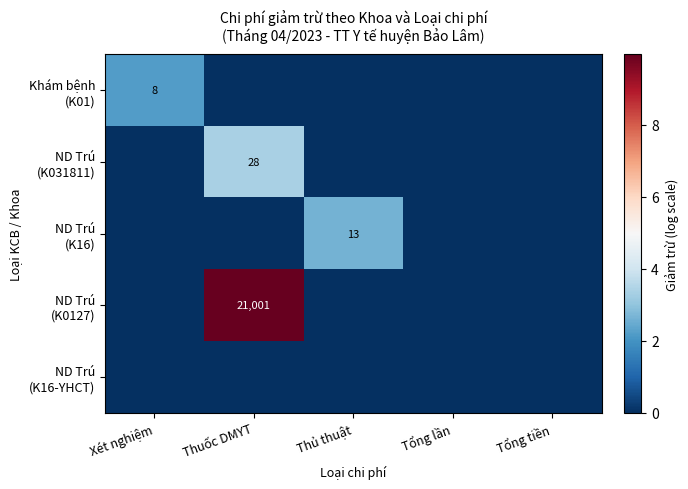

Is it true that ND Trú (K16-YHCT) equals 0.0 at Xét nghiệm?

True